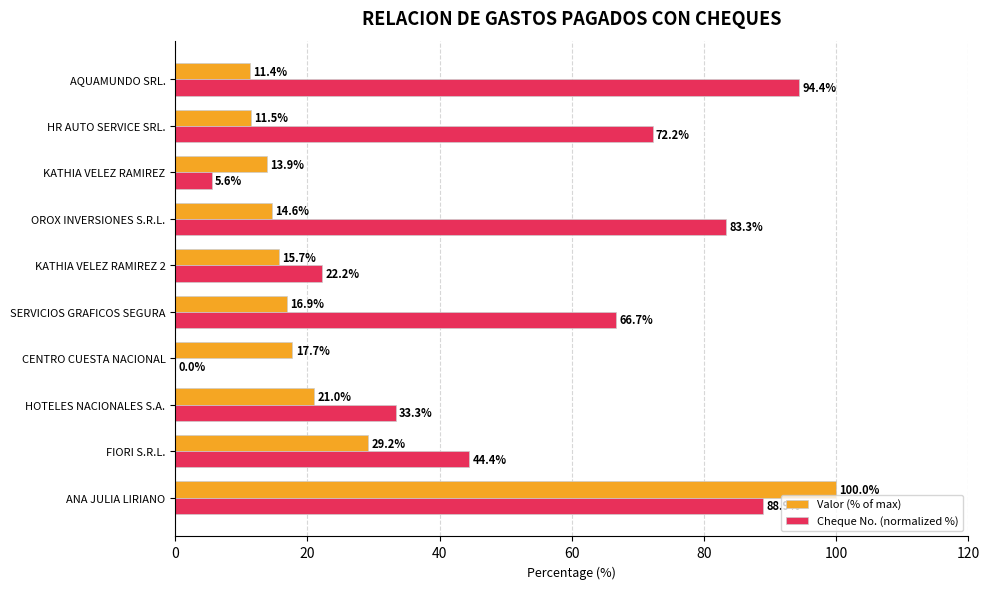

The value of Cheque No. (normalized %) at KATHIA VELEZ RAMIREZ is 5.6. True or false?

True